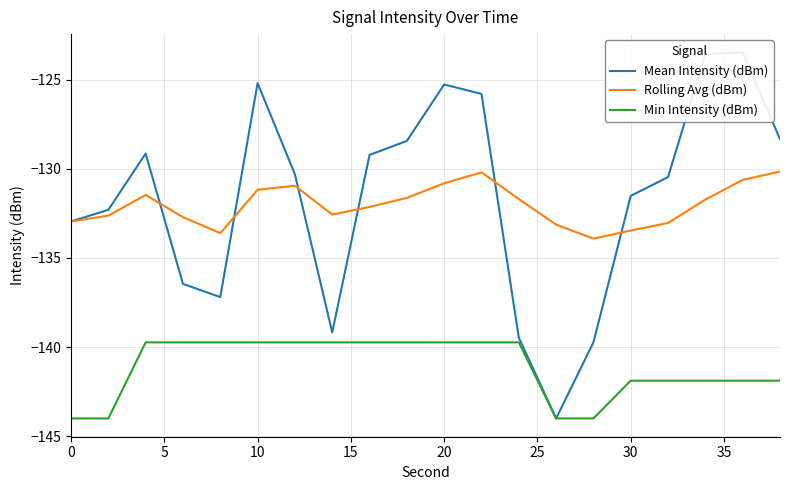

What is the value of the Mean Intensity (dBm) point at the 20th from the left?

-128.3